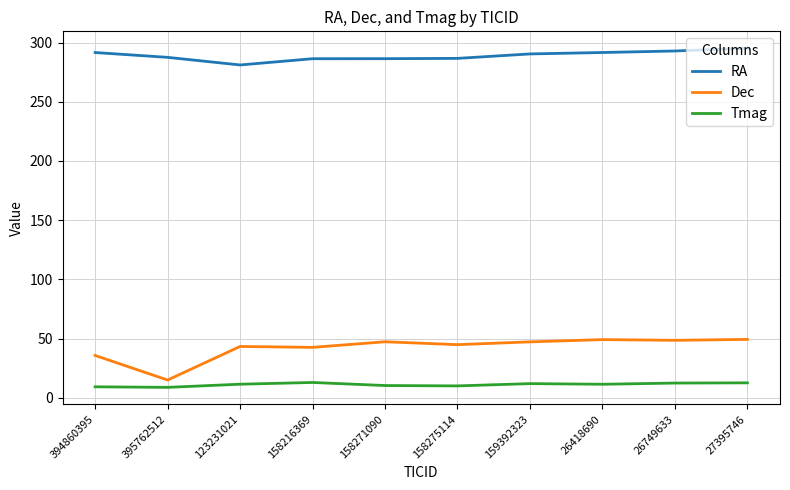

True or false: RA and Dec intersect in this chart.

False